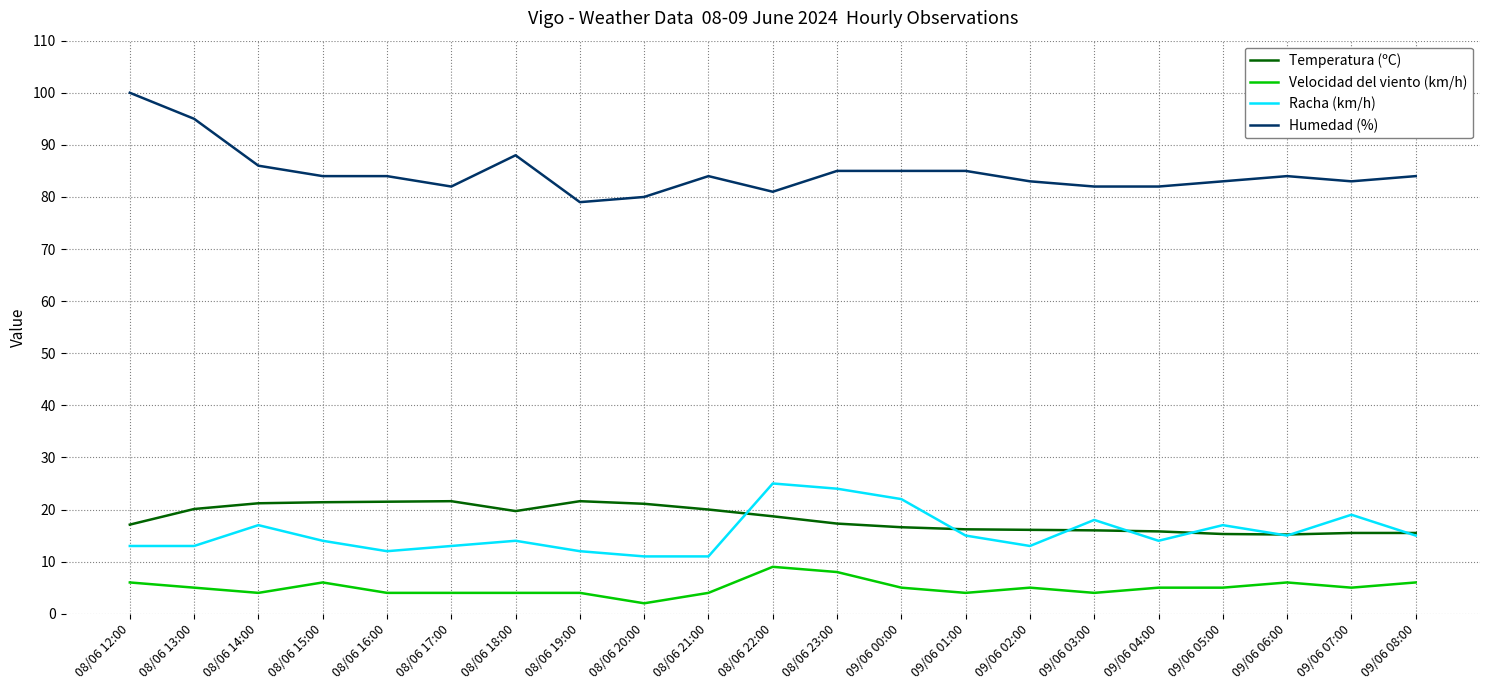

Is it true that Racha (km/h) equals 10.4 at 09/06 06:00?

False